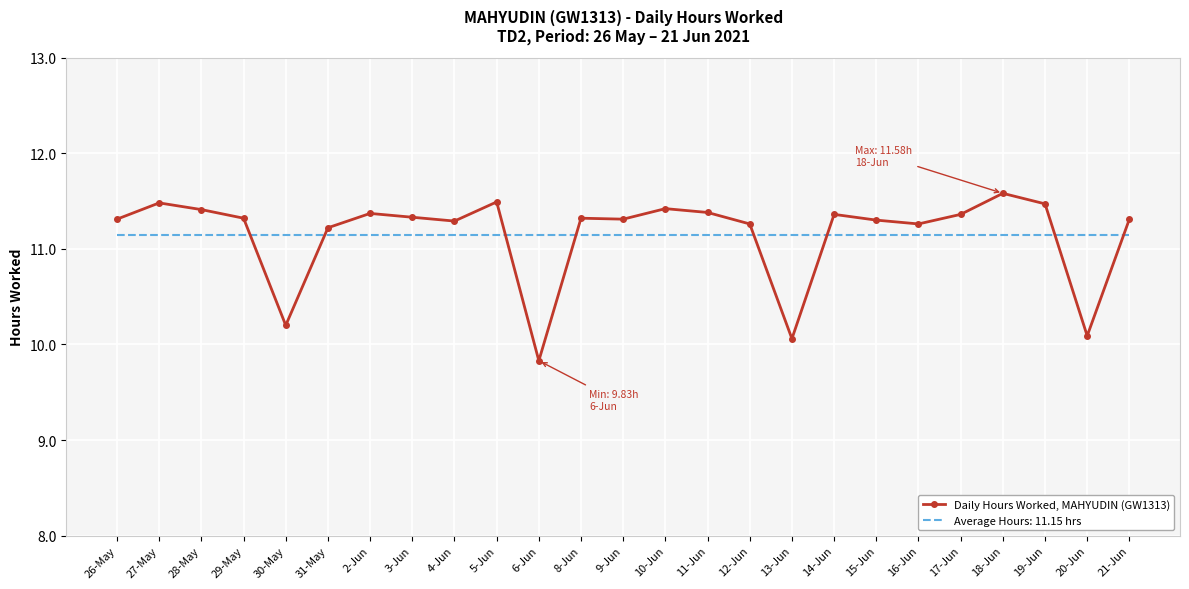

What is the total value across all series at 8-Jun?

22.5